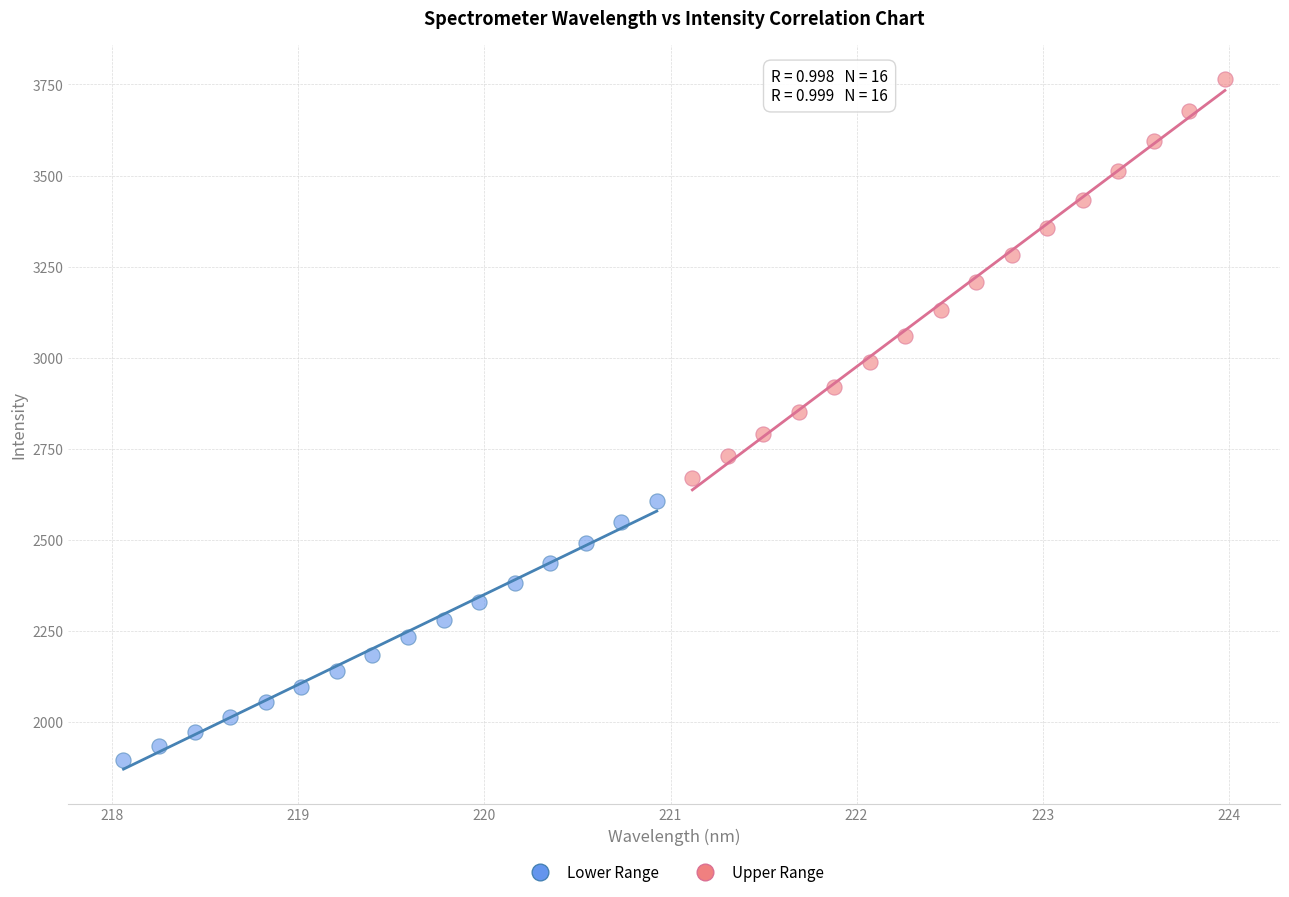

What are all the series names shown in the legend?

Lower Range, Upper Range